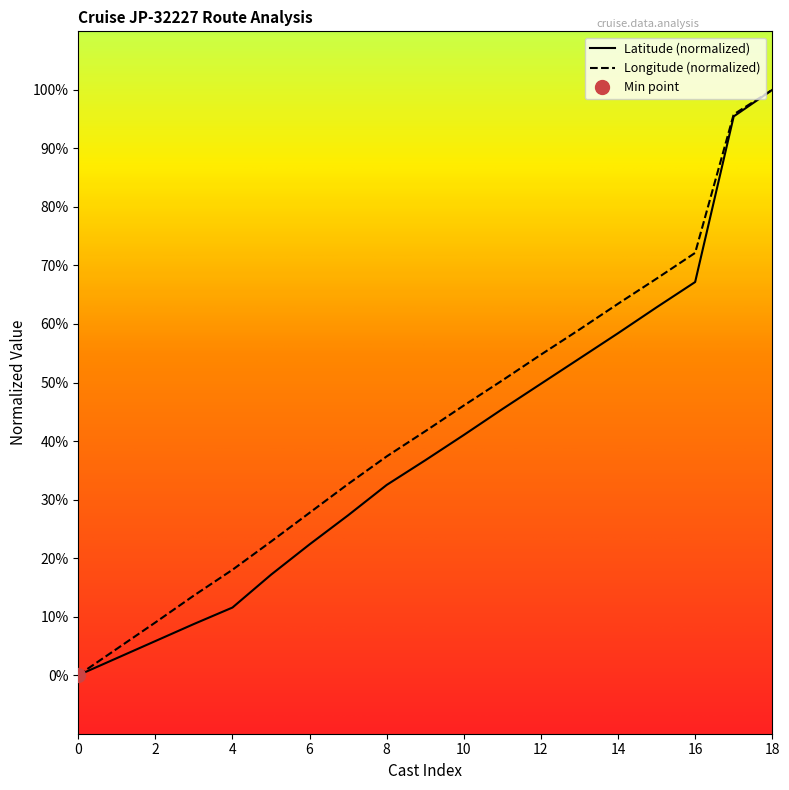

The value of Latitude (normalized) at 0 is 0.0. True or false?

True